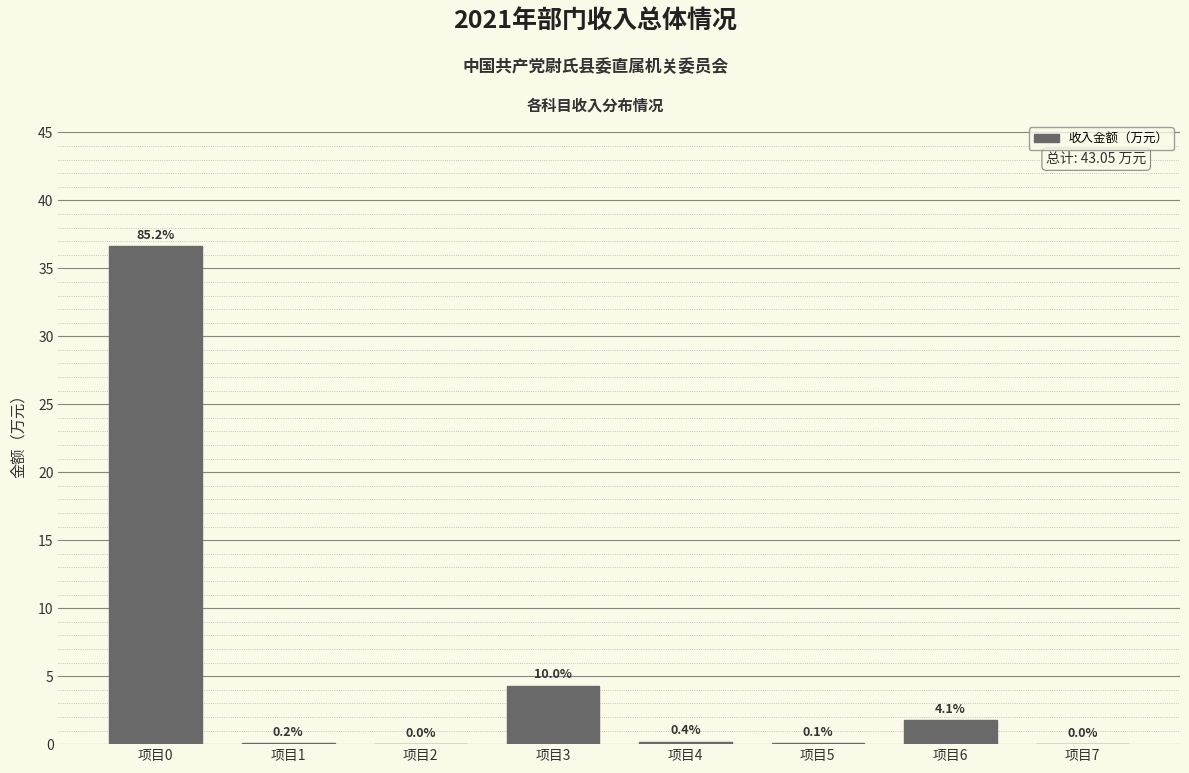

What is the greatest value displayed?

36.7